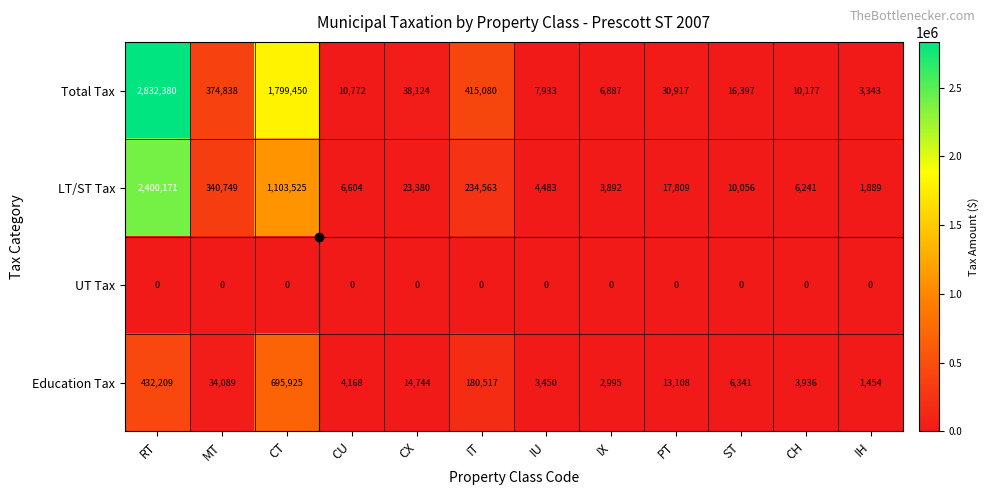

Rank the series by their average value, from lowest to highest.

UT Tax, Education Tax, LT/ST Tax, Total Tax